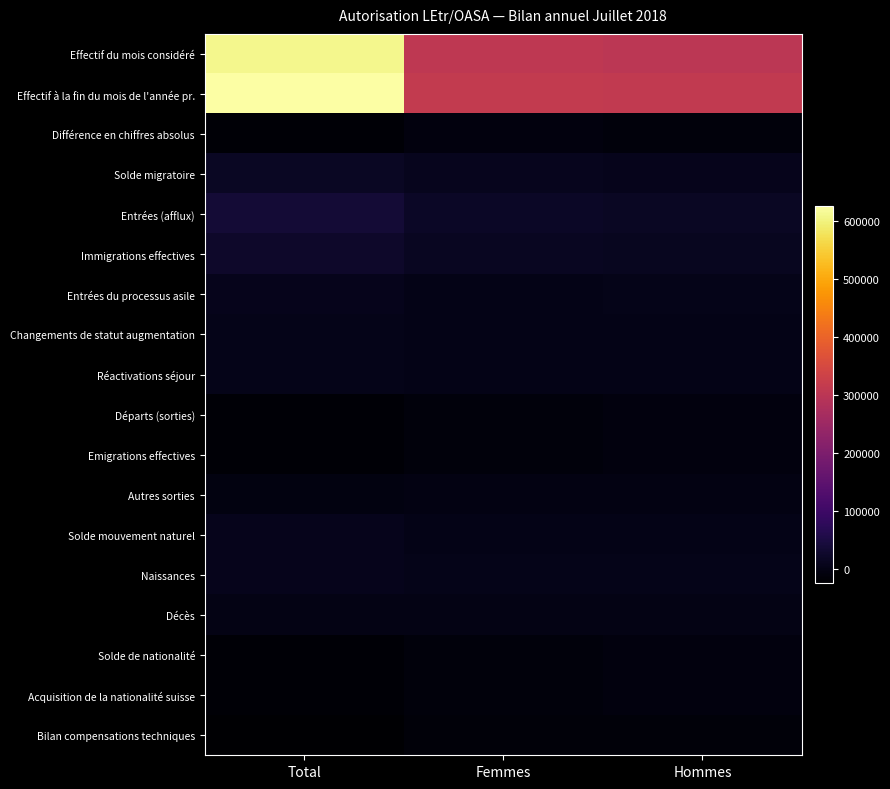

Reading left to right, transcribe all the data shown in this chart.

Effectif du mois considéré: Total=607790	Femmes=305815	Hommes=301975
Effectif à la fin du mois de l'année pr.: Total=625556	Femmes=314330	Hommes=311226
Différence en chiffres absolus: Total=-17766	Femmes=-8515	Hommes=-9251
Solde migratoire: Total=18026	Femmes=9734	Hommes=8292
Entrées (afflux): Total=37573	Femmes=19567	Hommes=18006
Immigrations effectives: Total=25868	Femmes=14279	Hommes=11589
Entrées du processus asile: Total=7019	Femmes=3052	Hommes=3967
Changements de statut augmentation: Total=4686	Femmes=2236	Hommes=2450
Réactivations séjour: Total=3927	Femmes=1818	Hommes=2109
Départs (sorties): Total=-18078	Femmes=-9393	Hommes=-8685
Emigrations effectives: Total=-18035	Femmes=-9372	Hommes=-8663
Autres sorties: Total=-5396	Femmes=-2258	Hommes=-3138
Solde mouvement naturel: Total=6444	Femmes=3209	Hommes=3235
Naissances: Total=7678	Femmes=3684	Hommes=3994
Décès: Total=-1234	Femmes=-475	Hommes=-759
Solde de nationalité: Total=-17956	Femmes=-9557	Hommes=-8399
Acquisition de la nationalité suisse: Total=-17957	Femmes=-9557	Hommes=-8400
Bilan compensations techniques: Total=-24280	Femmes=-11901	Hommes=-12379